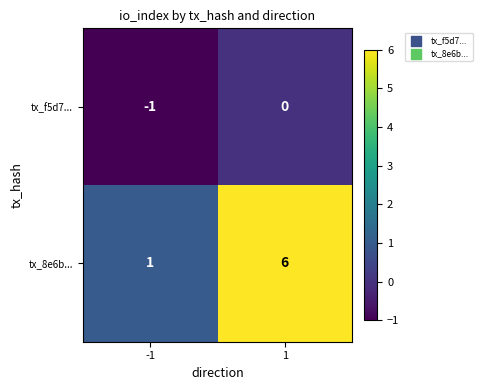

At 1, list the series in order from smallest to largest.

tx_f5d7..., tx_8e6b...